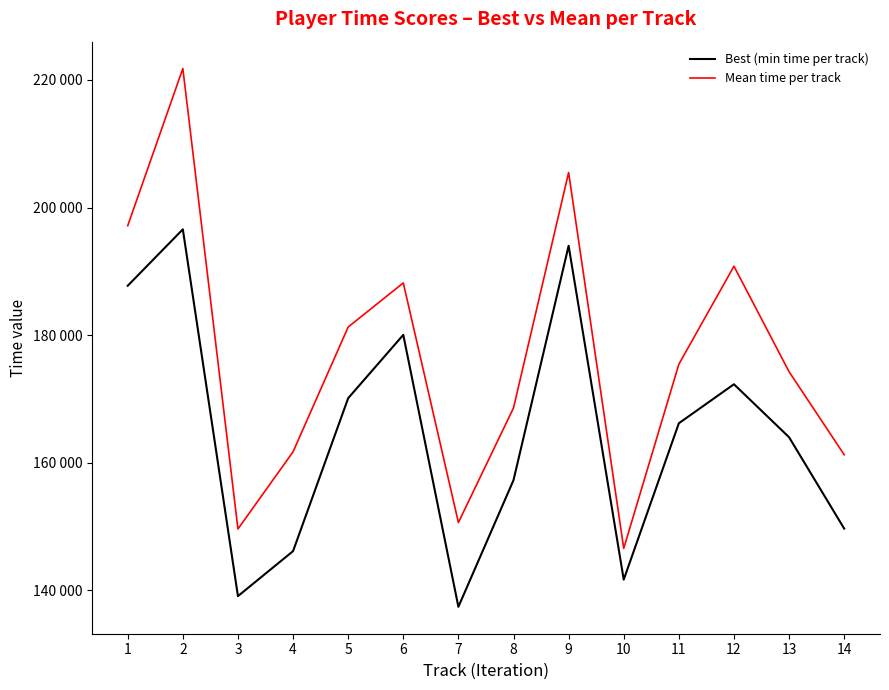

What is the average value of the Mean time per track series?

176617.9